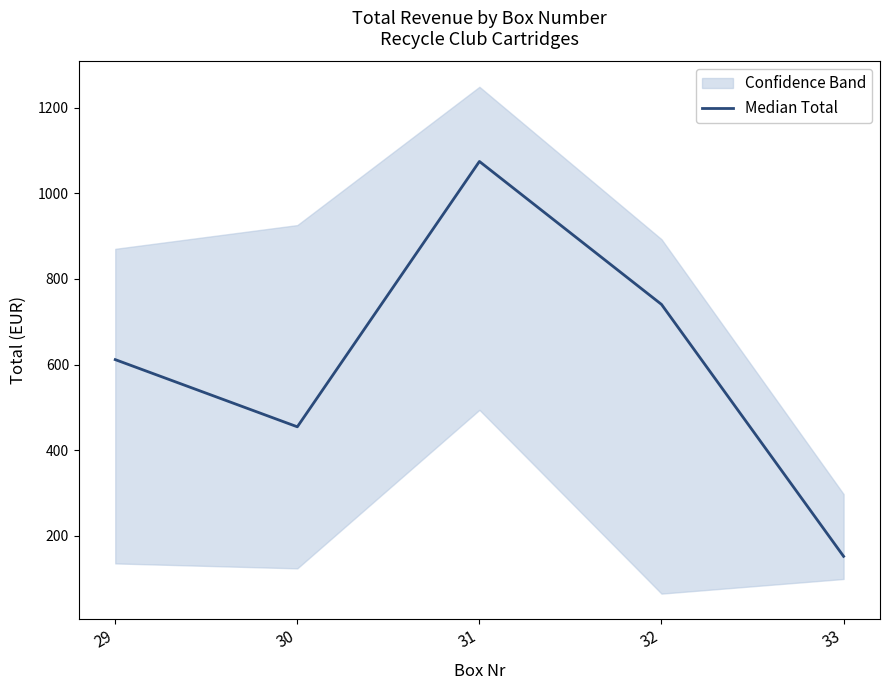

What is the minimum value shown in the chart?

152.0